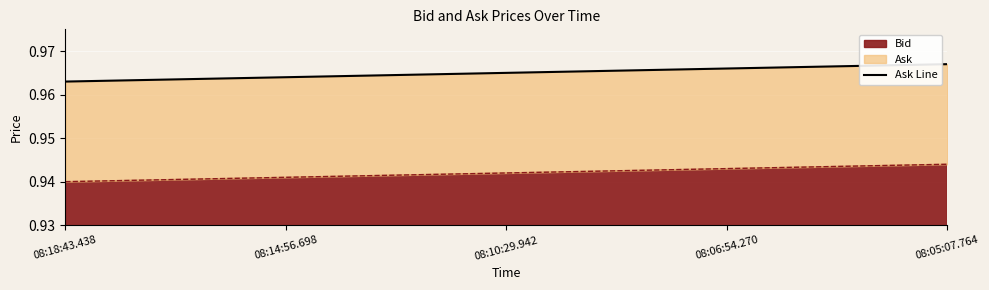

Rank the categories by value from lowest to highest.

08:18:43.438, 08:14:56.698, 08:10:29.942, 08:06:54.270, 08:05:07.764